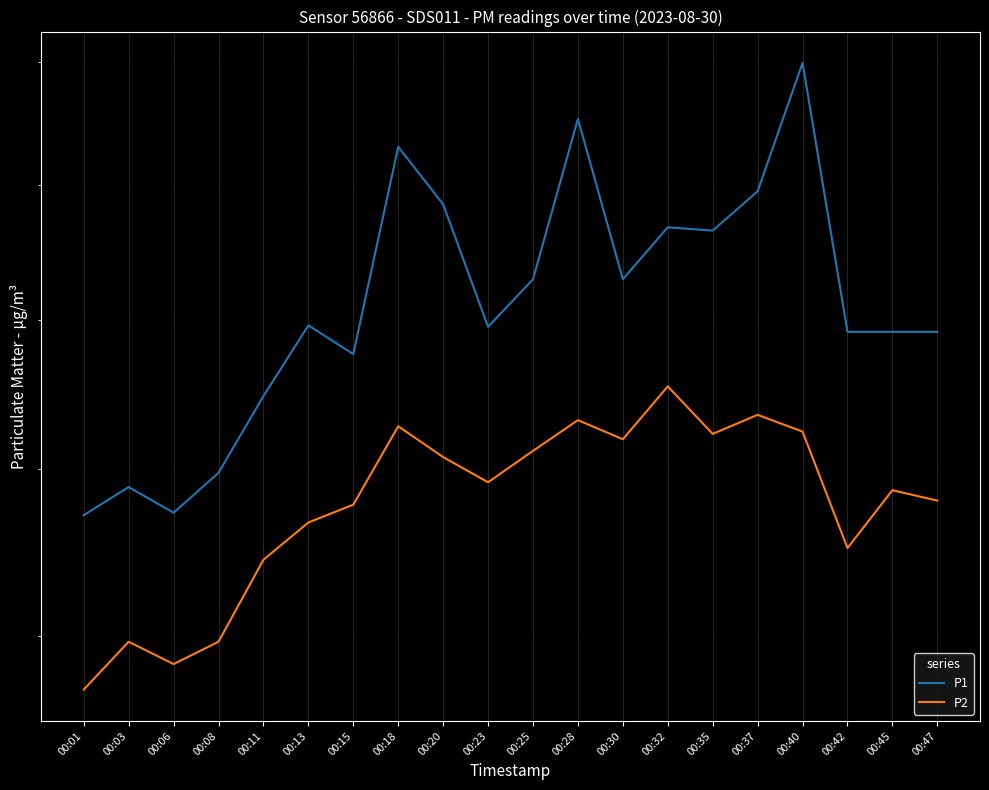

Which category has the lowest value in the P2 series?

00:01